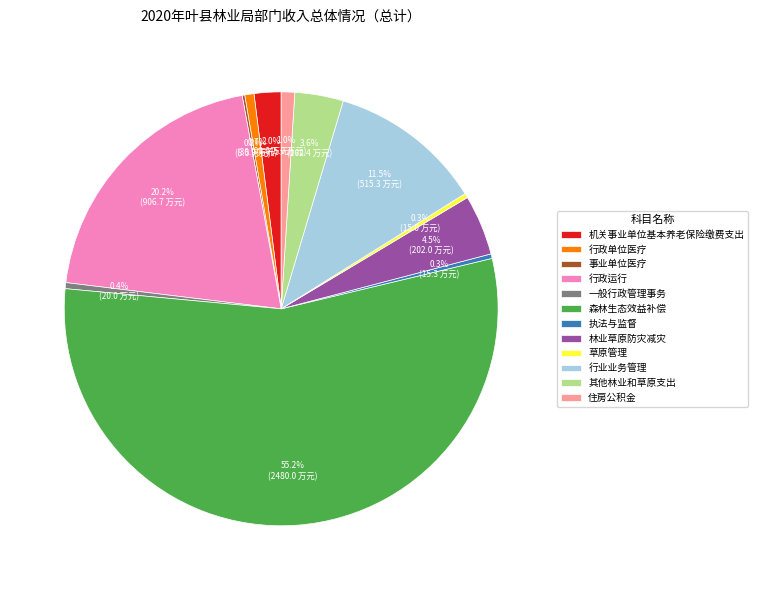

True or false: 行政运行 accounts for 25% of the total.

False